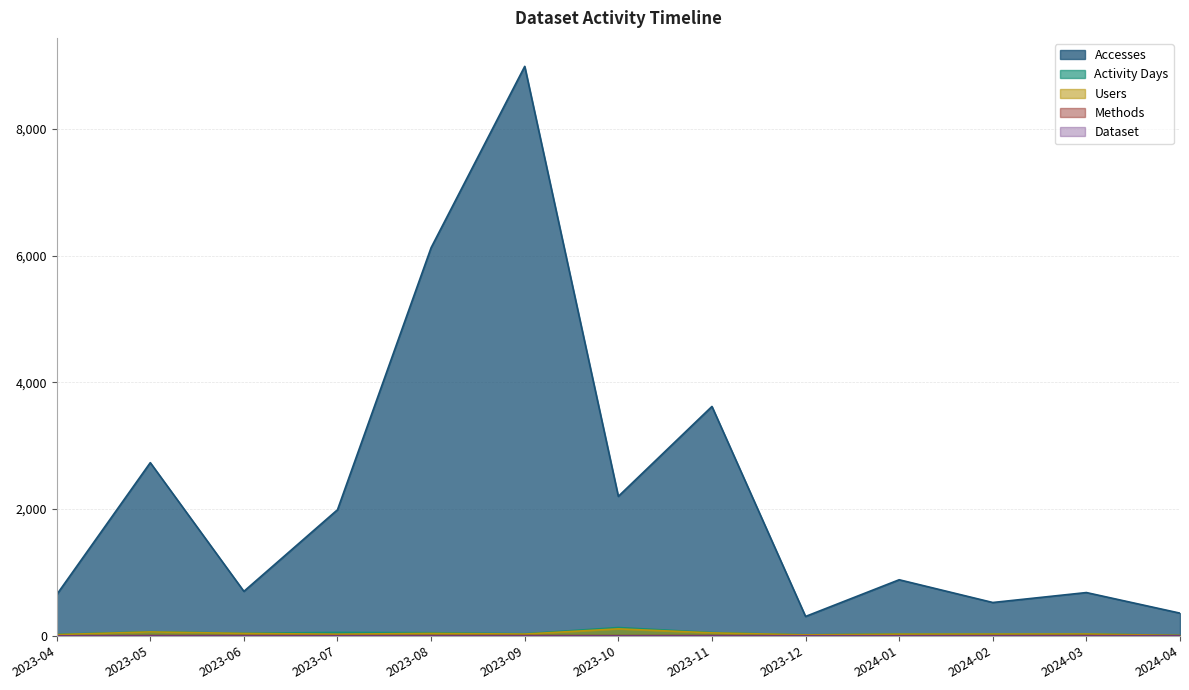

What is the sum of all Users values?

473